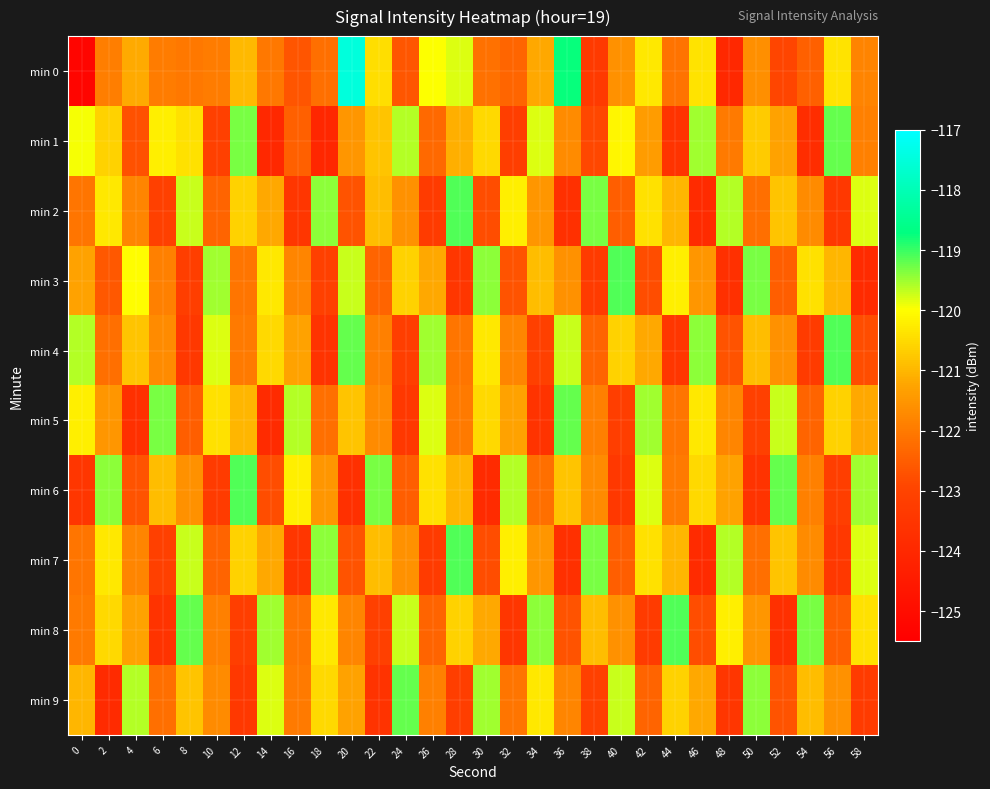

At which category does the chart reach its peak across all series?

20